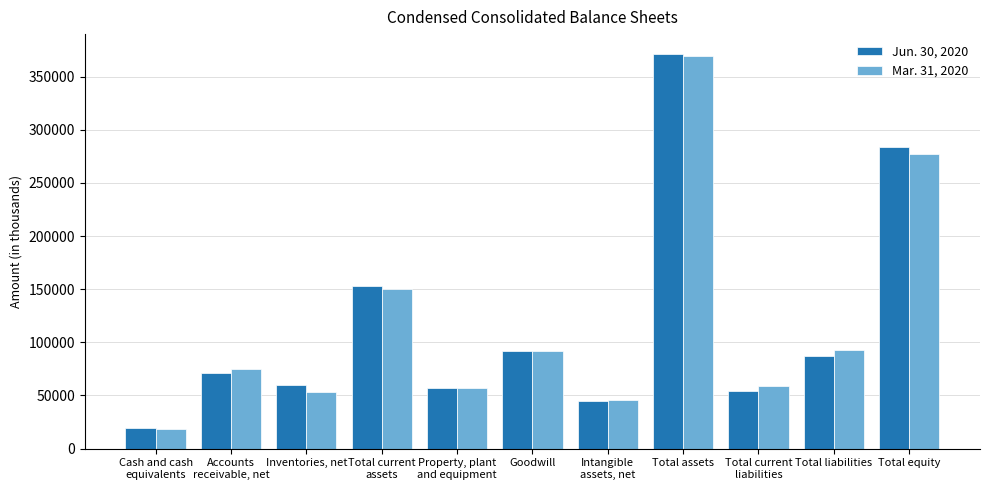

At which category is the sum across all series the highest?

Total assets